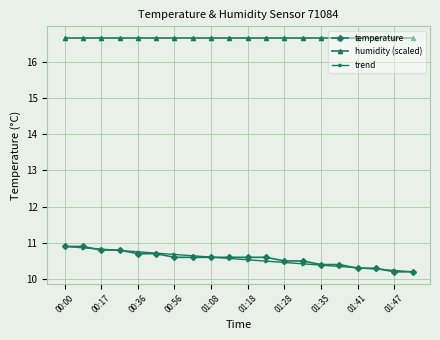

What is the difference between the maximum and minimum values in the temperature series?

0.7